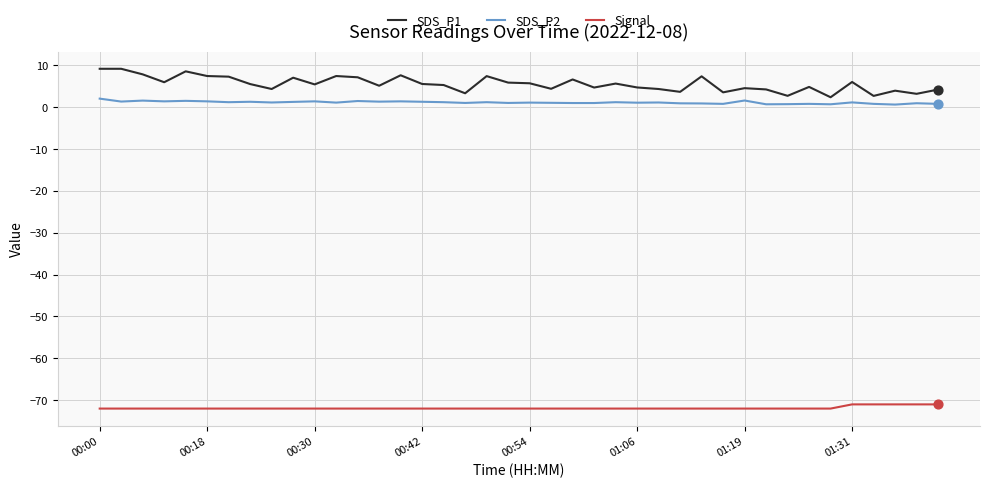

Which series has the largest range (max minus min)?

SDS_P1